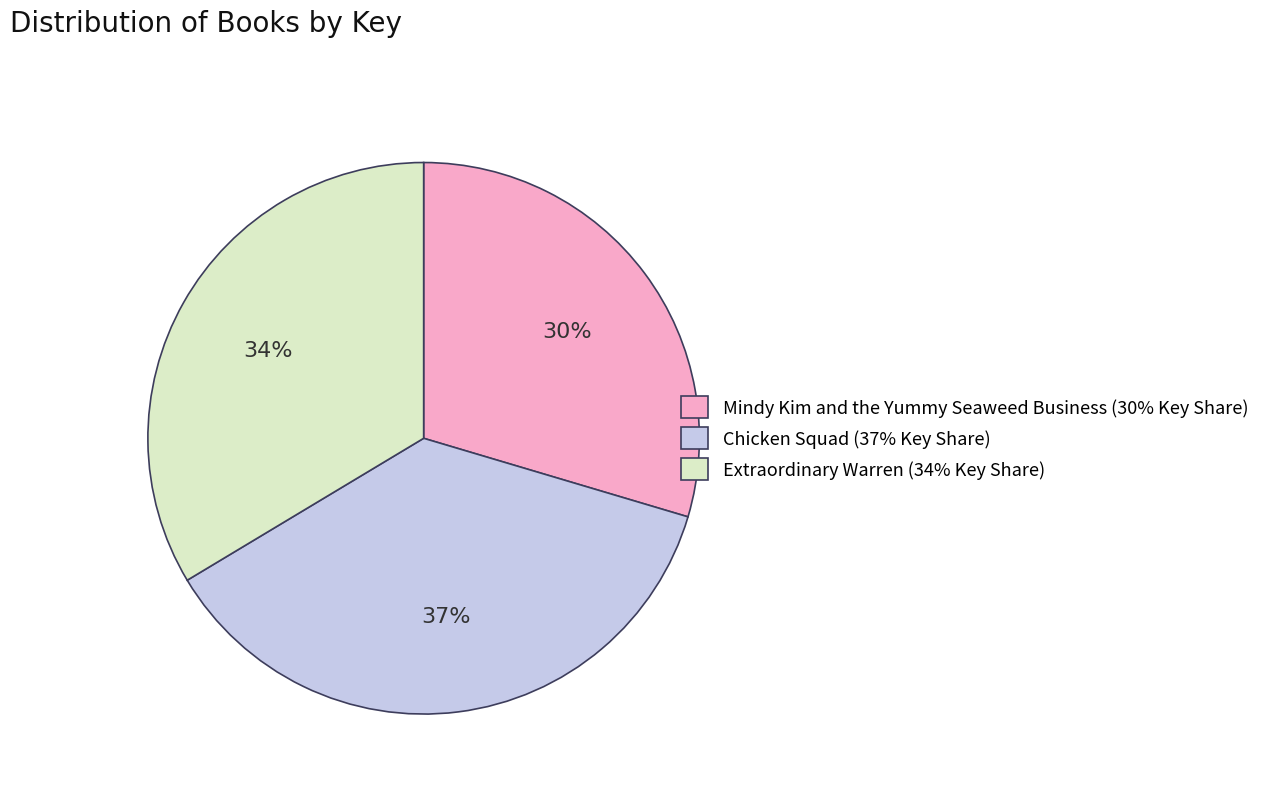

Combined, do Extraordinary Warren and Chicken Squad account for over 50%?

Yes